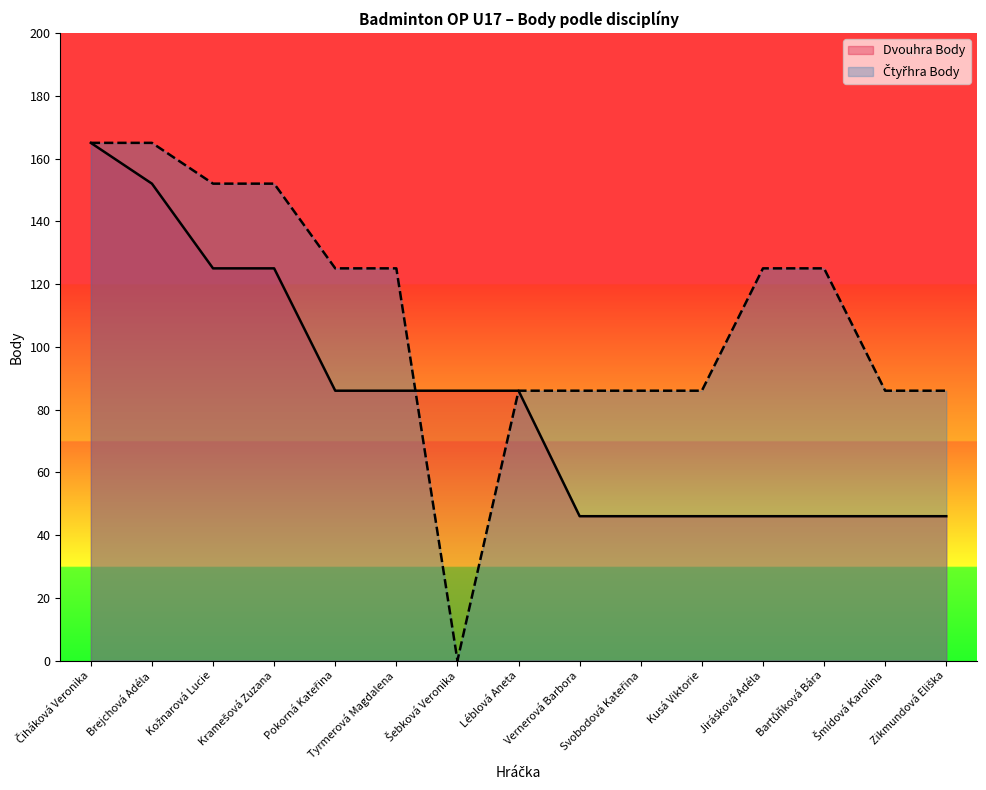

What is the difference between the second highest and second lowest values in the Čtyřhra Body series?

79